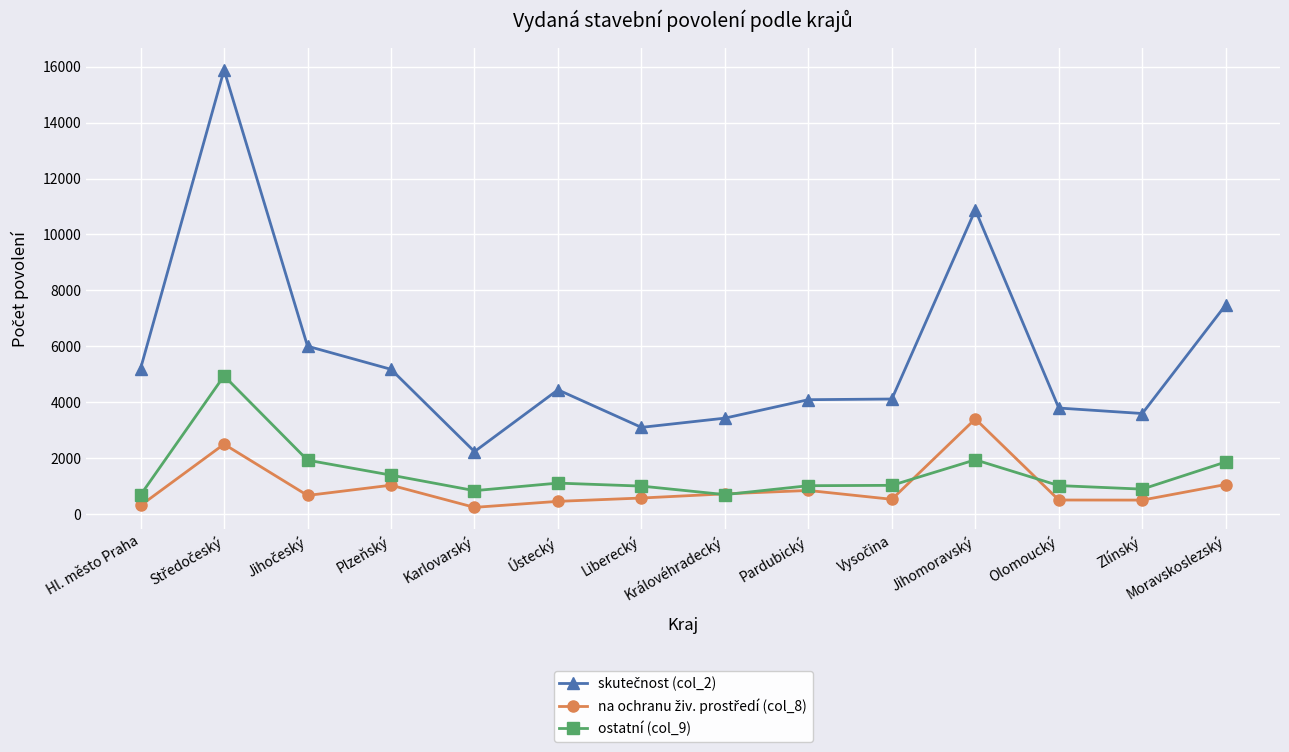

What is the label of the 8th point from the right?

Liberecký